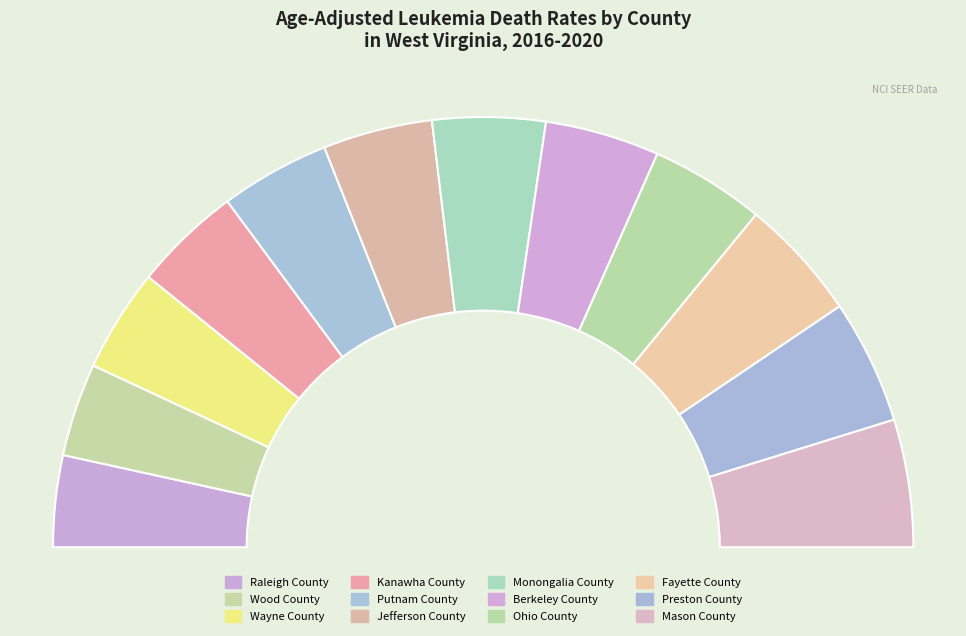

To the nearest percent, what percentage of the pie is Raleigh County?

7%